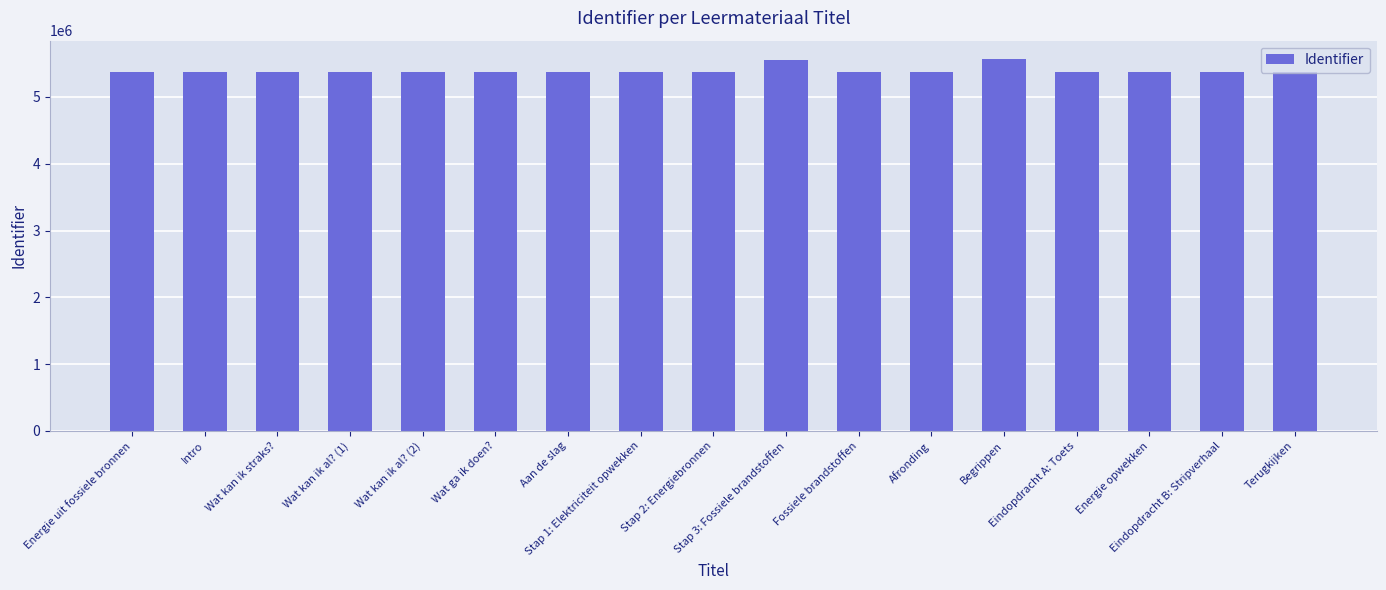

What is the label of the 1st bar from the left?

Energie uit fossiele bronnen